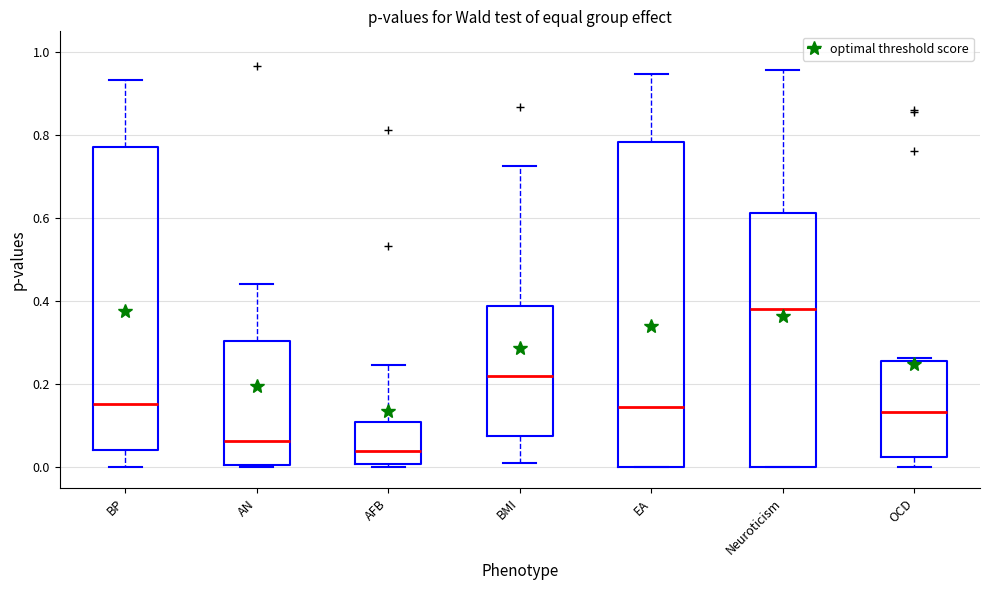

Reading left to right, transcribe this box plot: for each box, give where its median line is, the range the box spans, and where its two whiskers end, as read against the y-axis. The values are not printed on the chart, so give them approximately, as read against the axis.

BP: median 0.16, box 0.04 to 0.78, whiskers 0.00 to 0.94
AN: median 0.06, box 0.00 to 0.30, whiskers 0.00 to 0.44
AFB: median 0.04, box 0.00 to 0.10, whiskers 0.00 (just below the box's lower edge) to 0.24
BMI: median 0.22, box 0.08 to 0.38, whiskers 0.02 to 0.72
EA: median 0.14, box 0.00 to 0.78, whiskers 0.00 to 0.94
Neuroticism: median 0.38, box 0.00 to 0.62, whiskers 0.00 to 0.96
OCD: median 0.14, box 0.02 to 0.26, whiskers 0.00 to 0.26 (just above the box's upper edge)